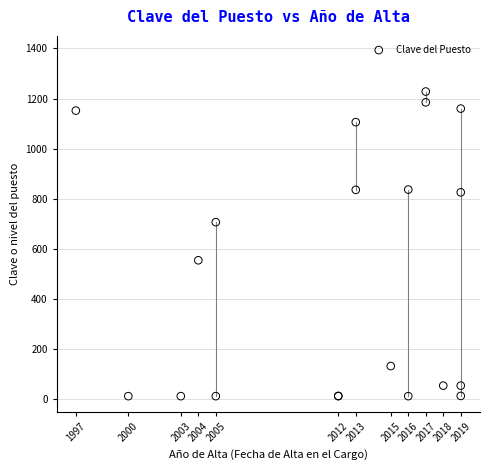

What Y value in the scatter plot is closest to 620?

555